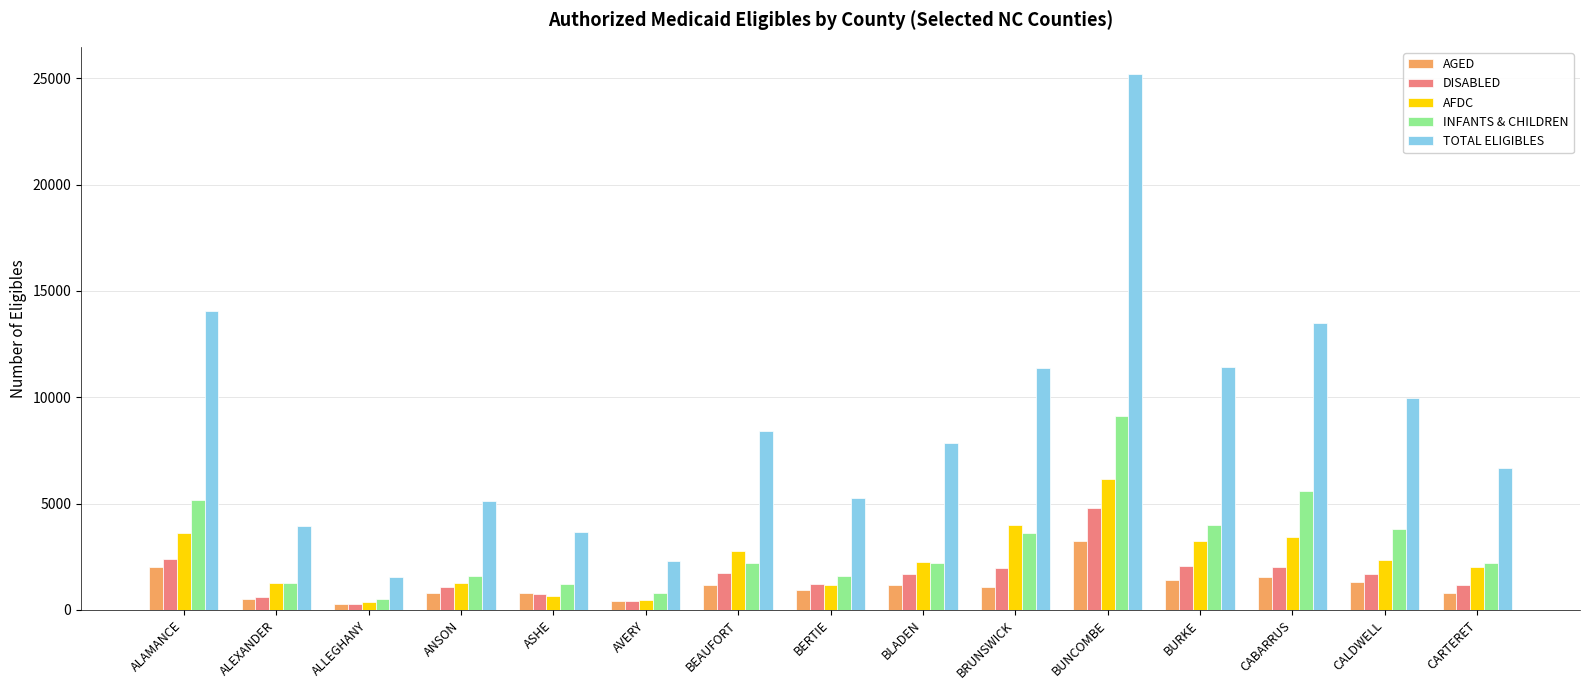

What position from the left is AVERY?

6